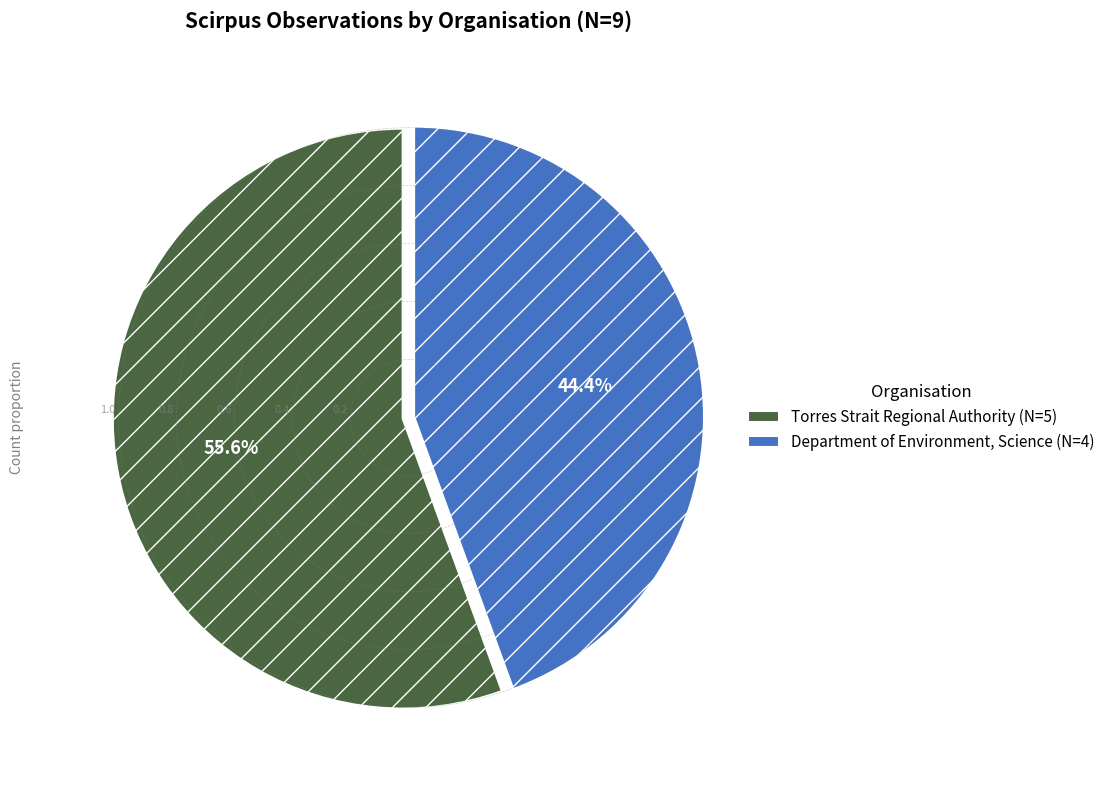

Approximately how many times larger is the value at Department of Environment, Science (N=4) compared to Torres Strait Regional Authority (N=5)?

0.8